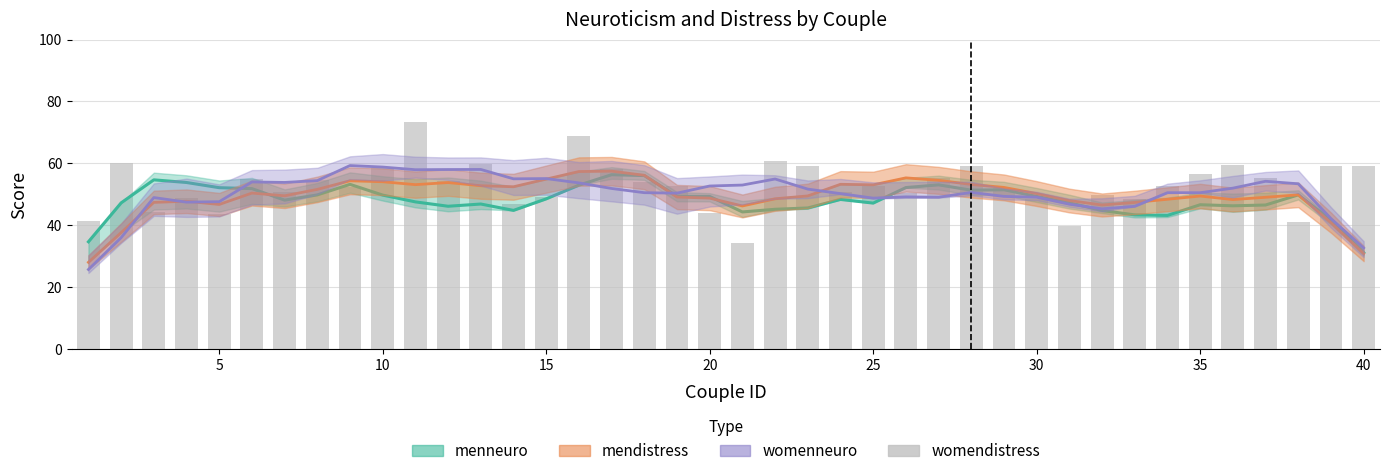

What is the difference between the second highest and second lowest values?

29.2